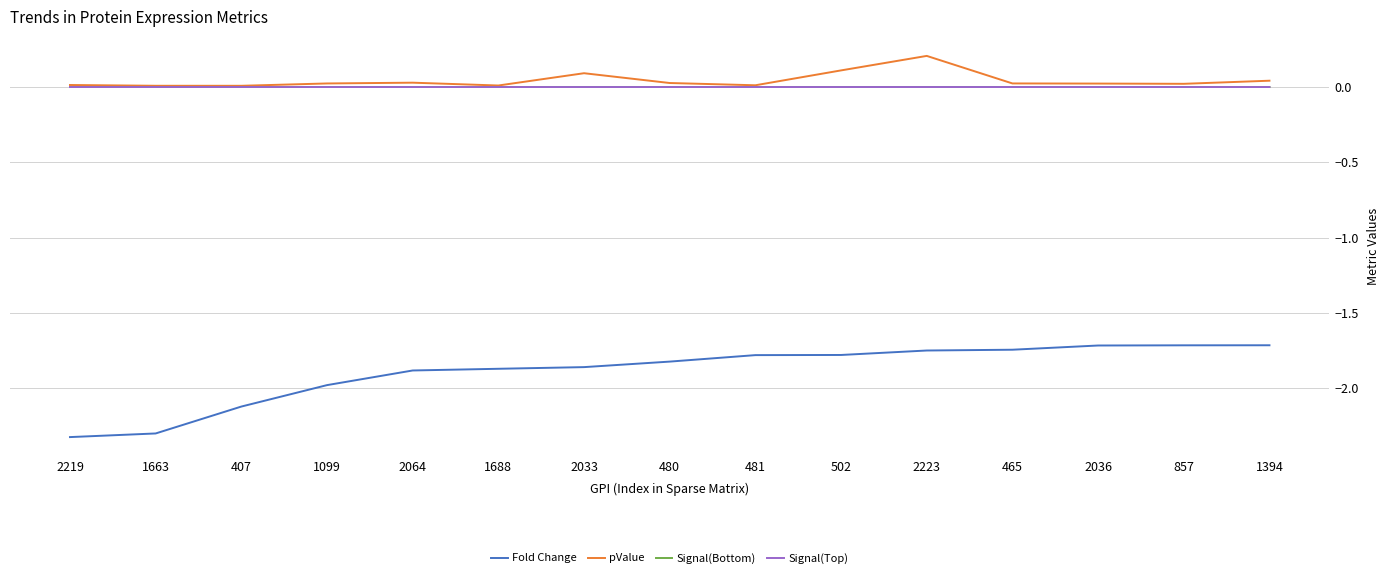

Which series has the widest spread of values?

Fold Change